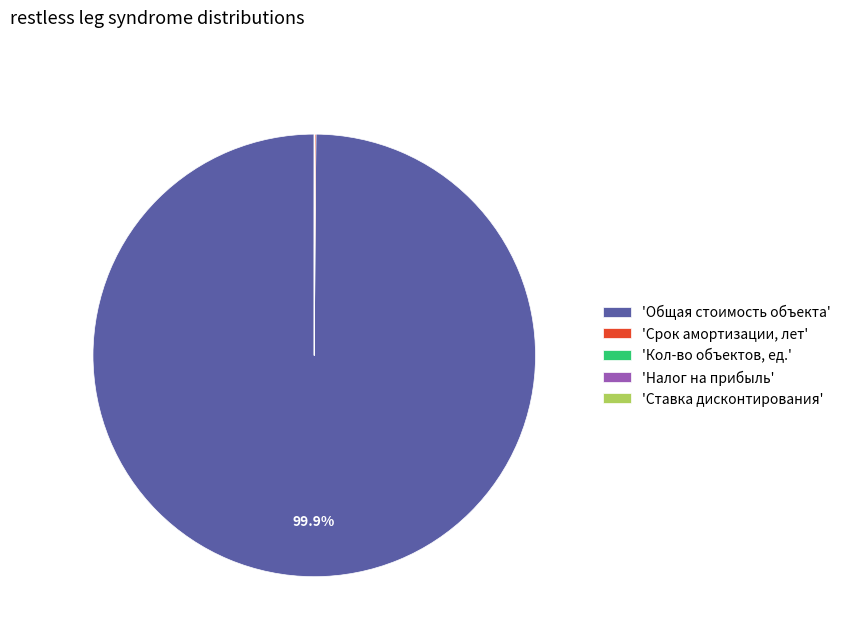

Does 'Общая стоимость объекта' represent more than half of the total?

Yes